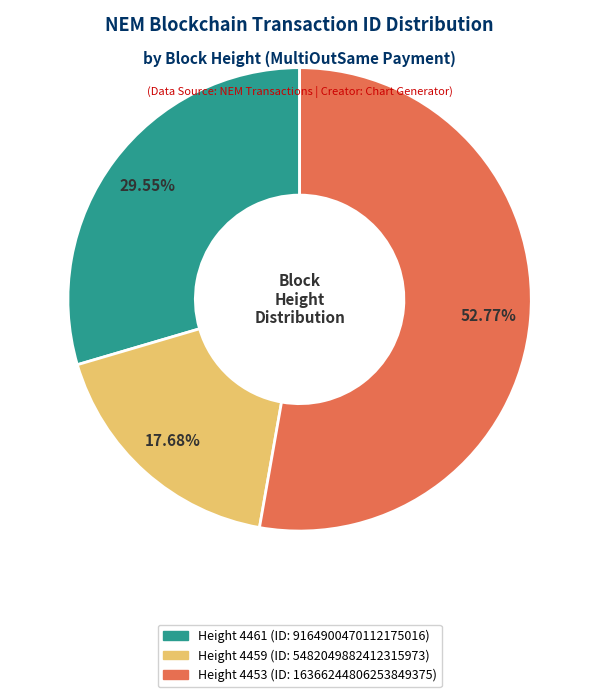

True or false: Height 4459 accounts for 18% of the total.

True